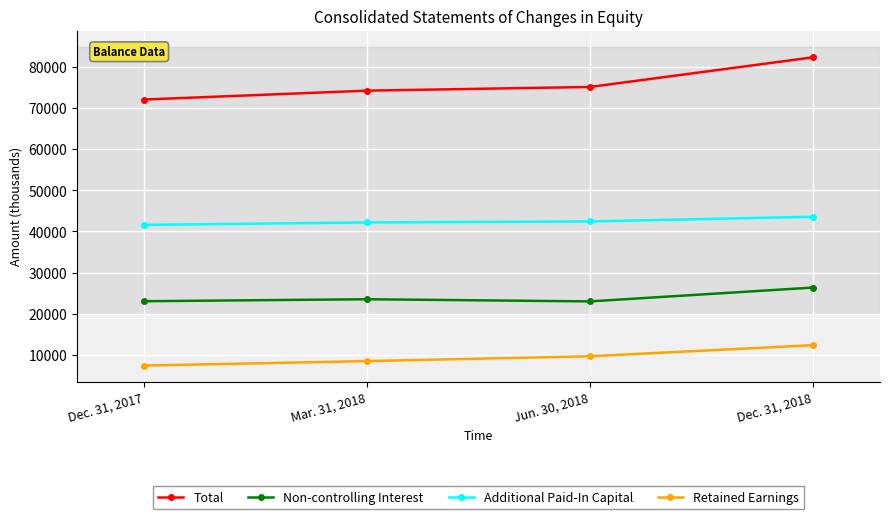

True or false: Non-controlling Interest and Additional Paid-In Capital intersect in this chart.

False